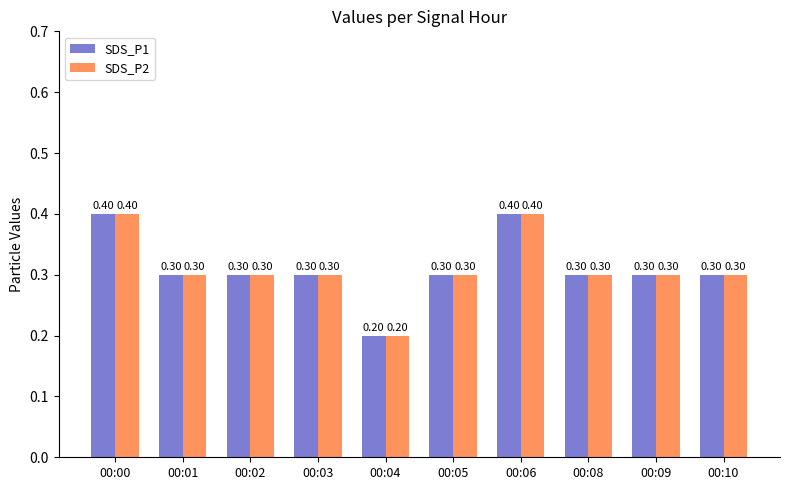

True or false: SDS_P2 has a value of 0.3 at 00:03.

True